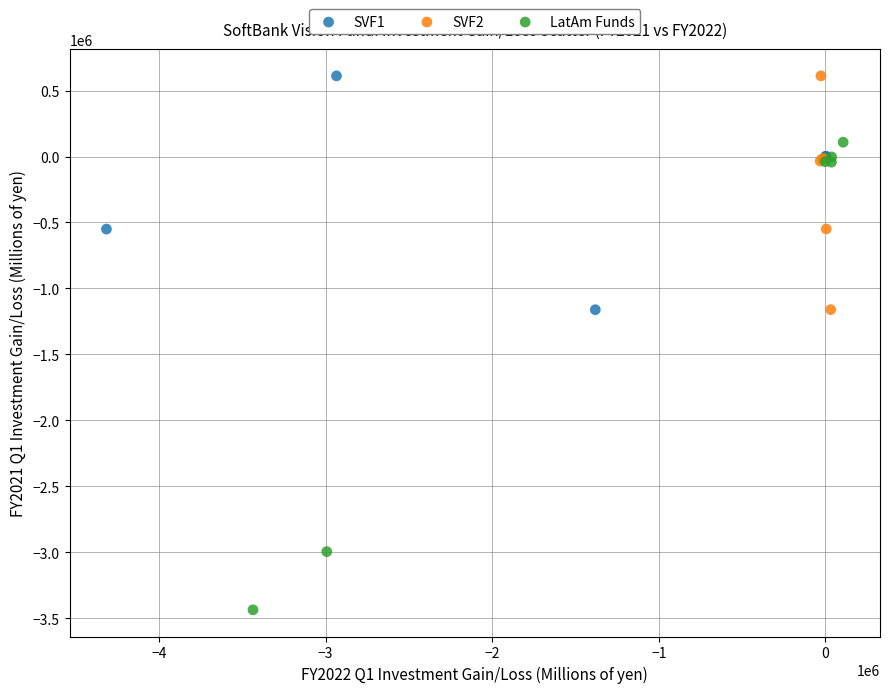

What are all the series names shown in the legend?

SVF1, SVF2, LatAm Funds